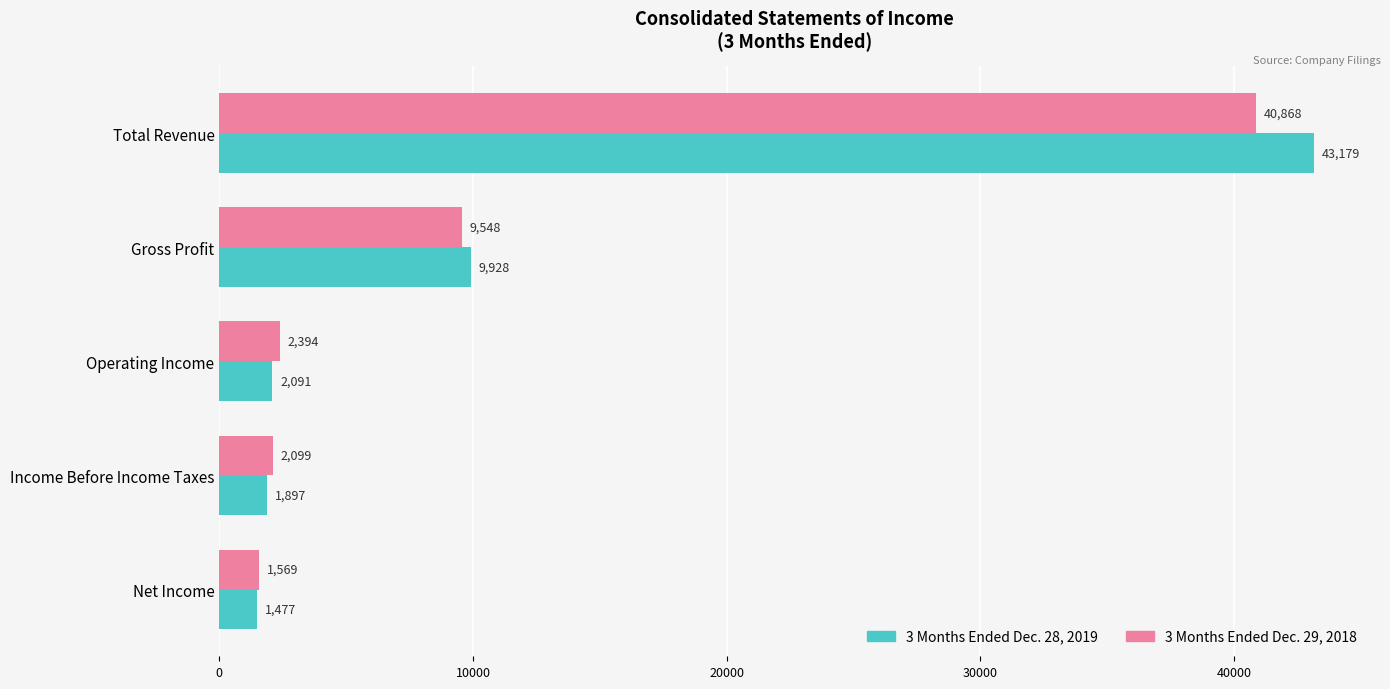

Which series has the largest range (max minus min)?

3 Months Ended Dec. 28, 2019